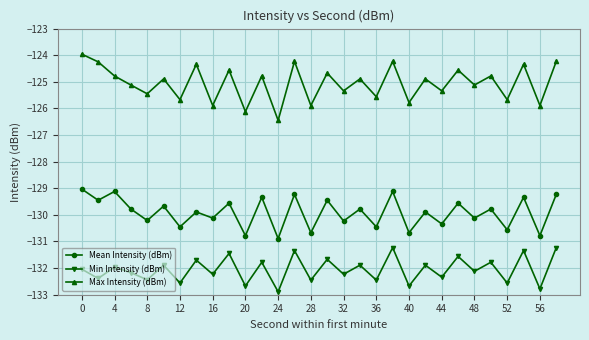

What is the greatest value displayed?

-124.0